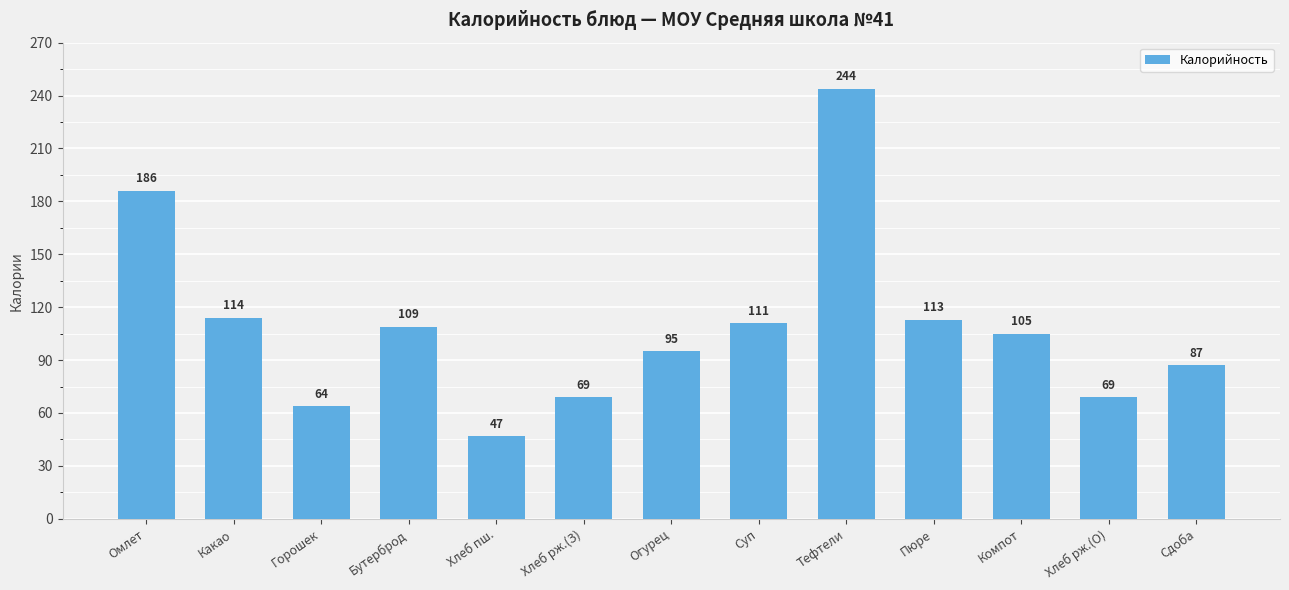

How many bars are there in total?

13